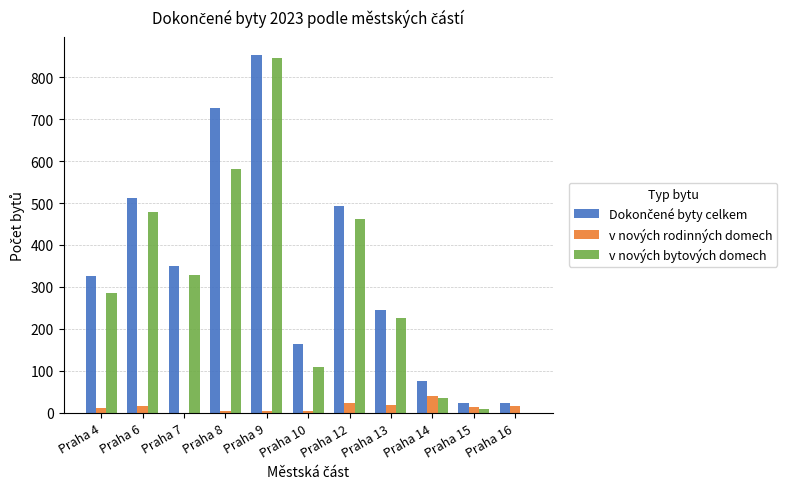

What is the highest value of the v nových rodinných domech series?

40